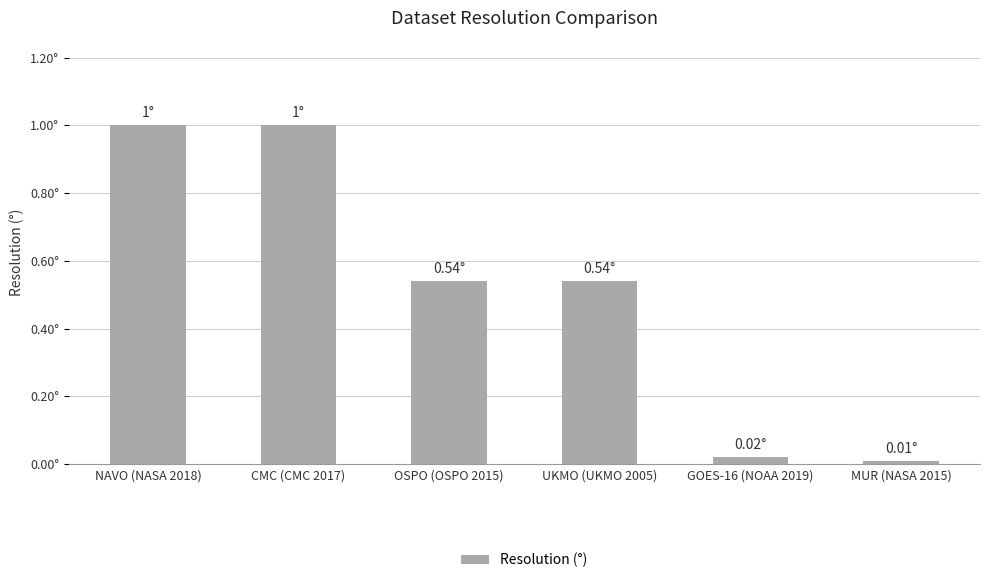

The chart shows a value of 0.8 at OSPO (OSPO 2015). True or false?

False